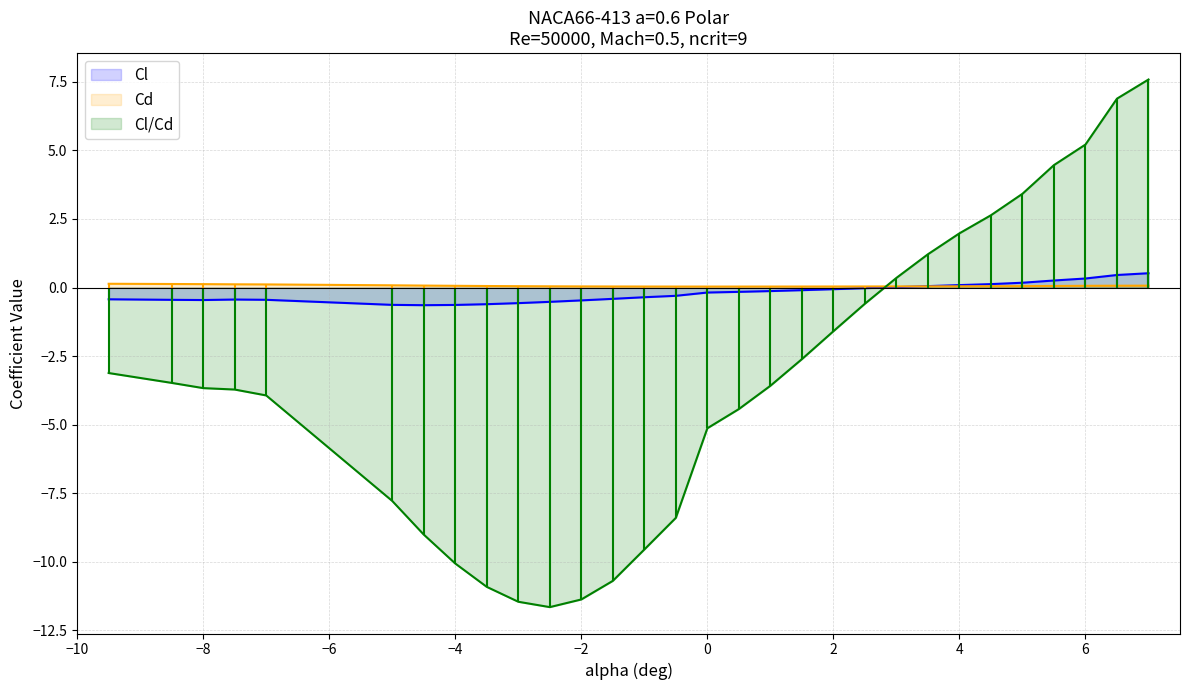

Which series has the widest spread of values?

Cl/Cd